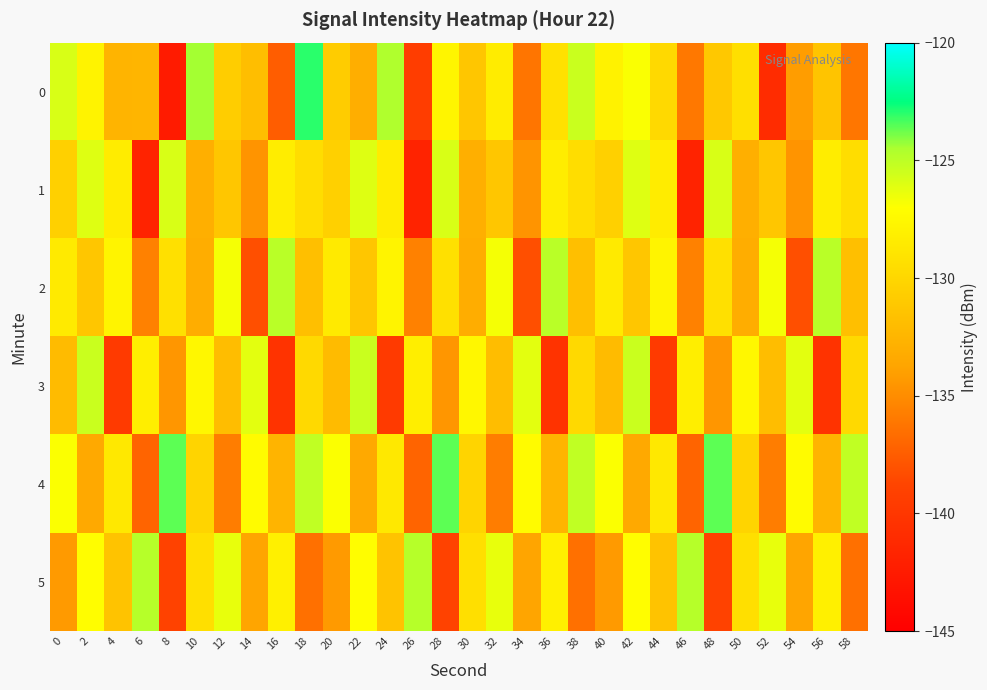

Rank the series by their maximum value, from highest to lowest.

0, 4, 5, 2, 3, 1